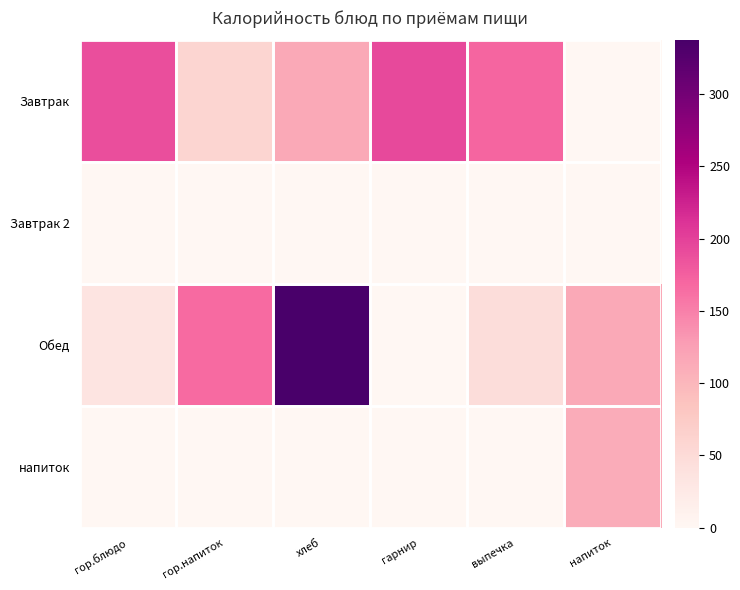

Reading right to left, extract all data points from this chart.

Завтрак: напиток=0	выпечка=171	гарнир=193	хлеб=115	гор.напиток=58	гор.блюдо=189
Завтрак 2: напиток=0	выпечка=0	гарнир=0	хлеб=0	гор.напиток=0	гор.блюдо=0
Обед: напиток=115	выпечка=47	гарнир=0	хлеб=337	гор.напиток=167	гор.блюдо=35
напиток: напиток=111	выпечка=0	гарнир=0	хлеб=0	гор.напиток=0	гор.блюдо=0